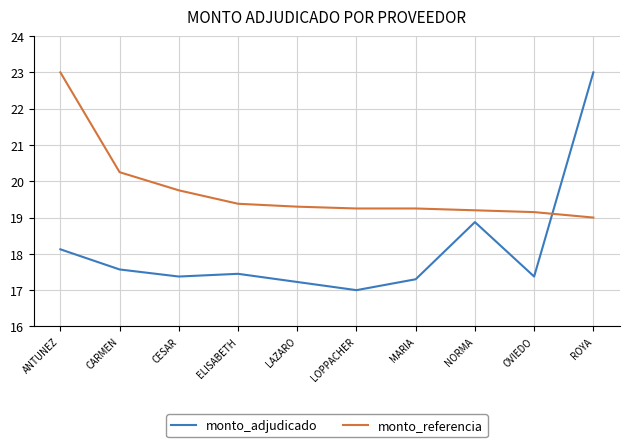

Reading left to right, extract all data points from this chart.

monto_adjudicado: 18.1	17.6	17.4	17.5	17.2	17.0	17.3	18.9	17.4	23.0
monto_referencia: 23.0	20.3	19.8	19.4	19.3	19.3	19.3	19.2	19.2	19.0